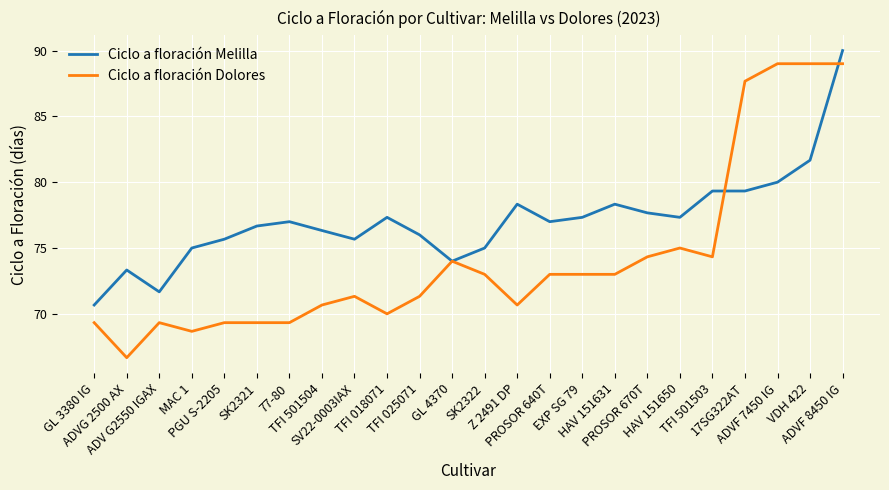

Reading left to right, transcribe all the data shown in this chart.

Ciclo a floración Melilla: GL 3380 IG=70.7	ADVG 2500 AX=73.3	ADV G2550 IGAX=71.7	MAC 1=75.0	PGU S-2205=75.7	SK2321=76.7	77-80=77.0	TFI 501504=76.3	SV22-0003IAX=75.7	TFI 018071=77.3	TFI 025071=76.0	GL 4370=74.0	SK2322=75.0	Z 2491 DP=78.3	PROSOR 640T=77.0	EXP SG 79=77.3	HAV 151631=78.3	PROSOR 670T=77.7	HAV 151650=77.3	TFI 501503=79.3	17SG322AT=79.3	ADVF 7450 IG=80.0	VDH 422=81.7	ADVF 8450 IG=90.0
Ciclo a floración Dolores: GL 3380 IG=69.3	ADVG 2500 AX=66.7	ADV G2550 IGAX=69.3	MAC 1=68.7	PGU S-2205=69.3	SK2321=69.3	77-80=69.3	TFI 501504=70.7	SV22-0003IAX=71.3	TFI 018071=70.0	TFI 025071=71.3	GL 4370=74.0	SK2322=73.0	Z 2491 DP=70.7	PROSOR 640T=73.0	EXP SG 79=73.0	HAV 151631=73.0	PROSOR 670T=74.3	HAV 151650=75.0	TFI 501503=74.3	17SG322AT=87.7	ADVF 7450 IG=89.0	VDH 422=89.0	ADVF 8450 IG=89.0